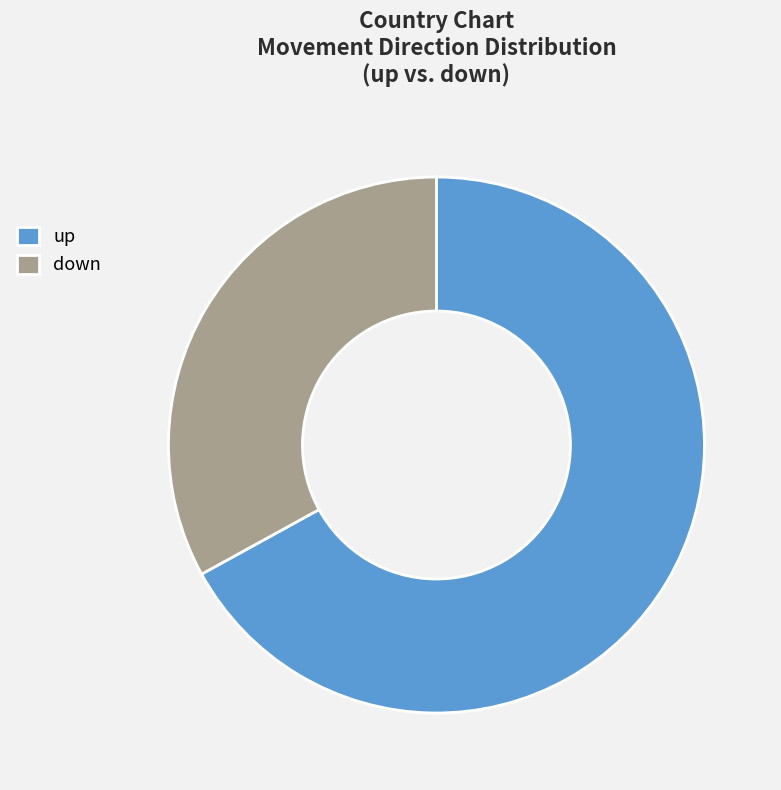

How many segments does this pie chart have?

2